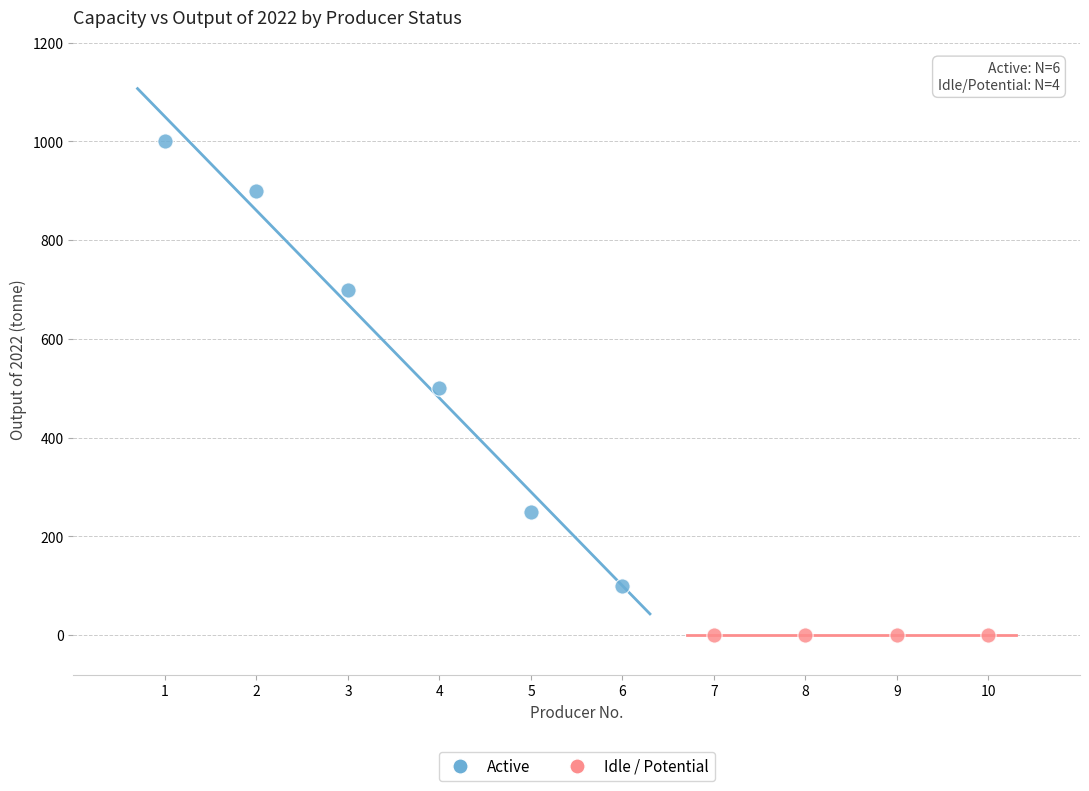

Which series reaches the maximum Y coordinate?

Active